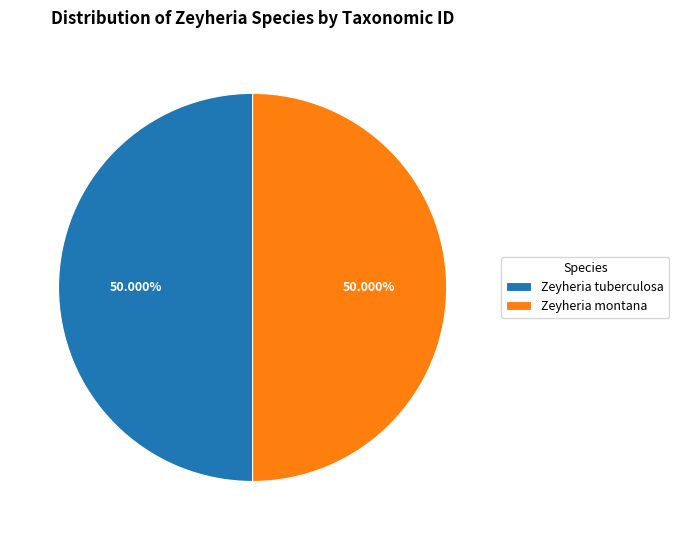

How many segments does this pie chart have?

2